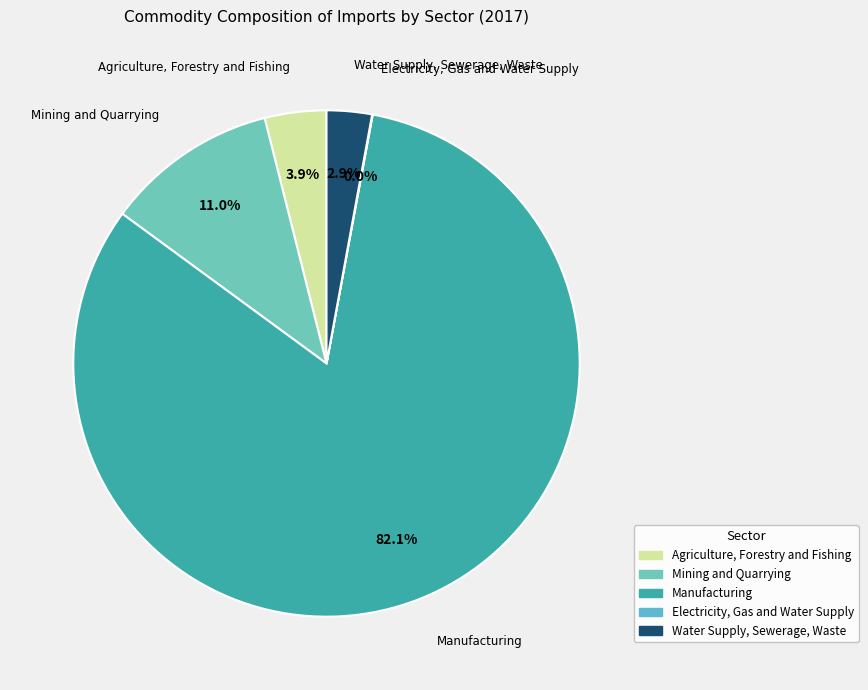

True or false: Water Supply, Sewerage, Waste accounts for 16% of the total.

False